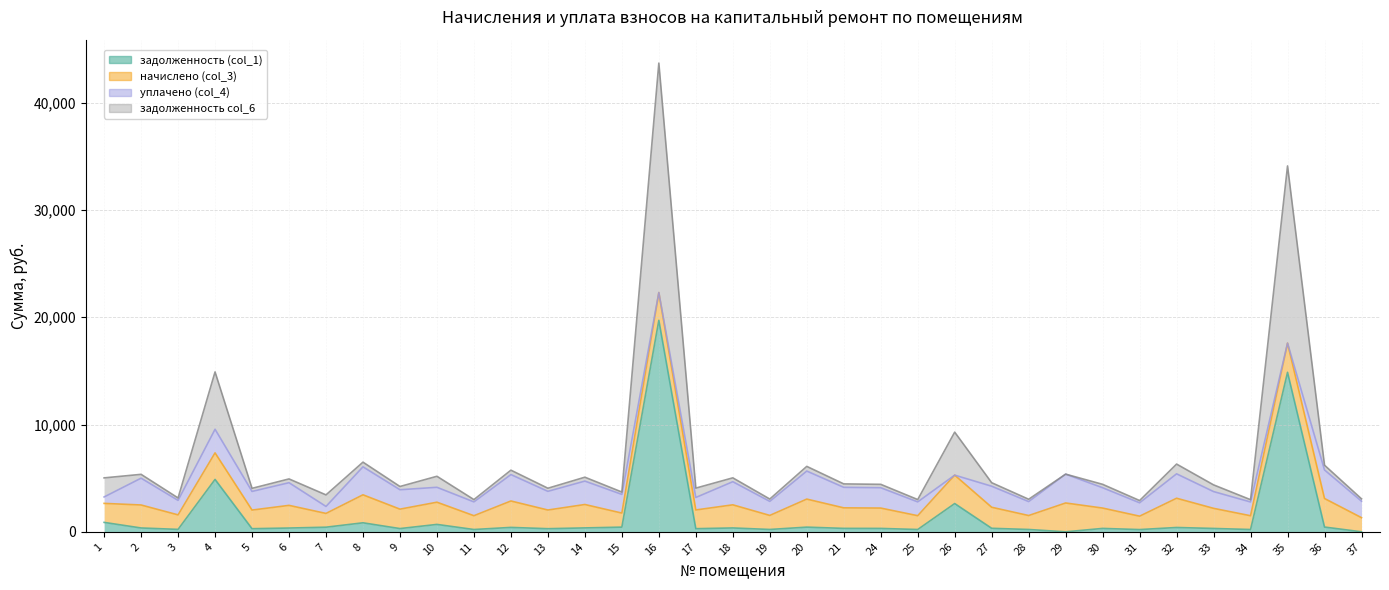

How many data points in задолженность (col_1) are less than 326?

17